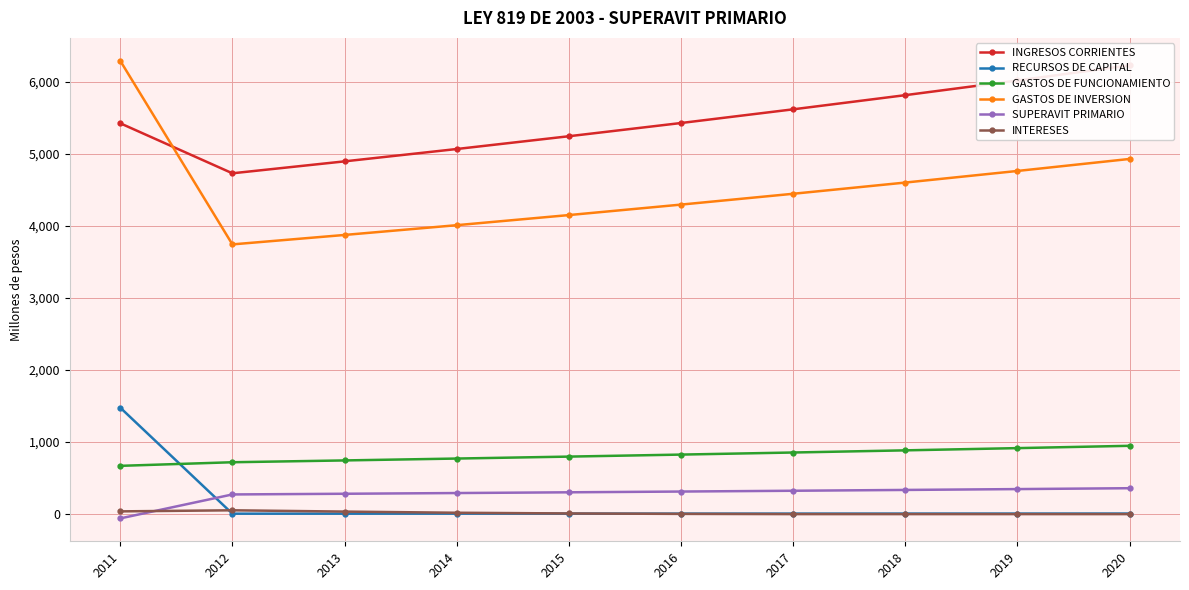

True or false: INTERESES and SUPERAVIT PRIMARIO cross at least once.

True